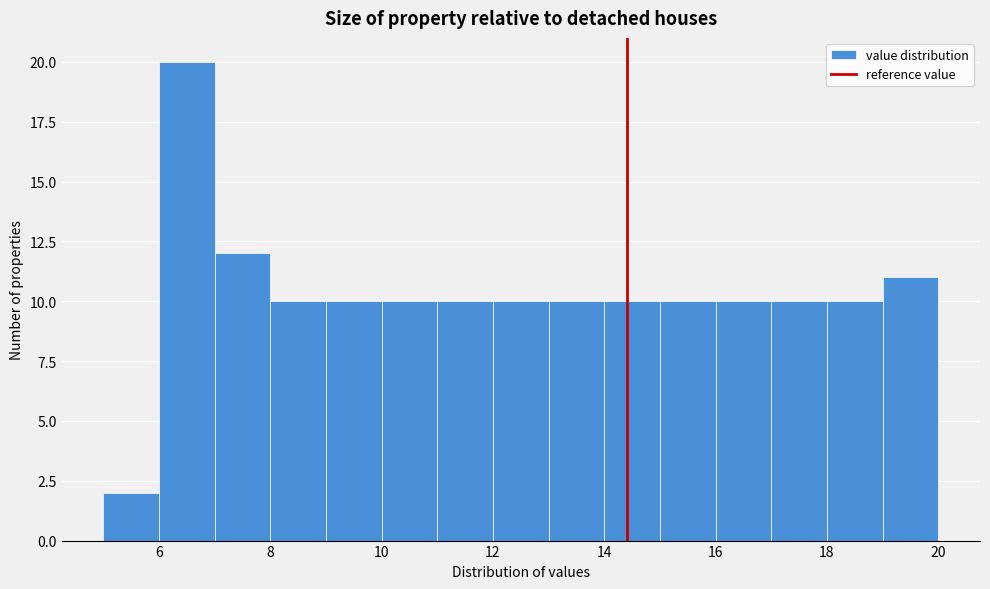

Which range on the x-axis has the tallest bar?

6 to 7